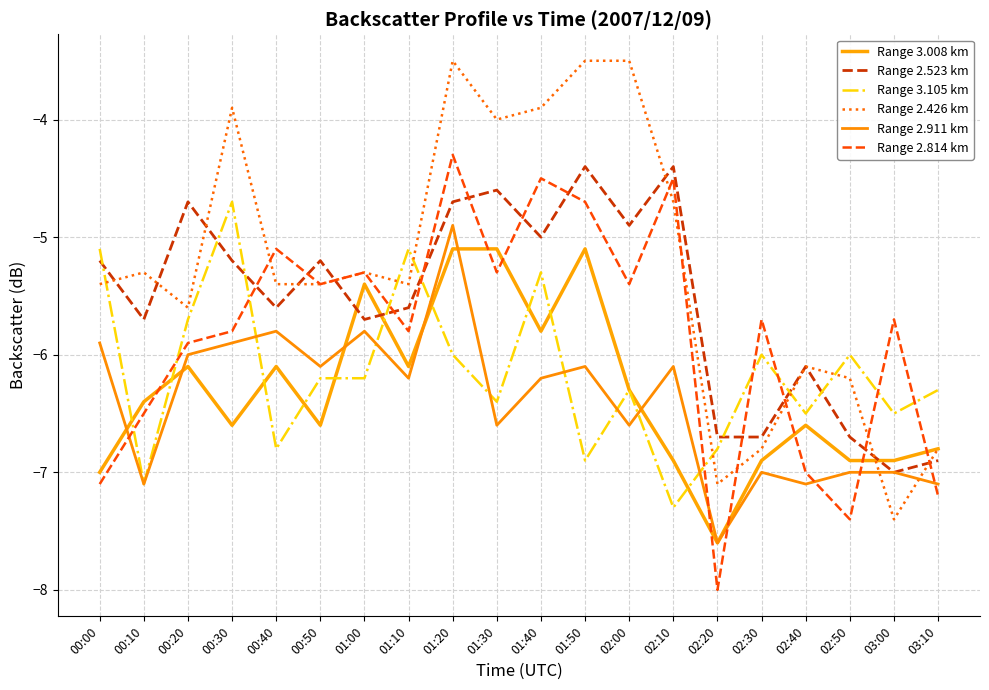

How many distinct data groups are displayed?

6